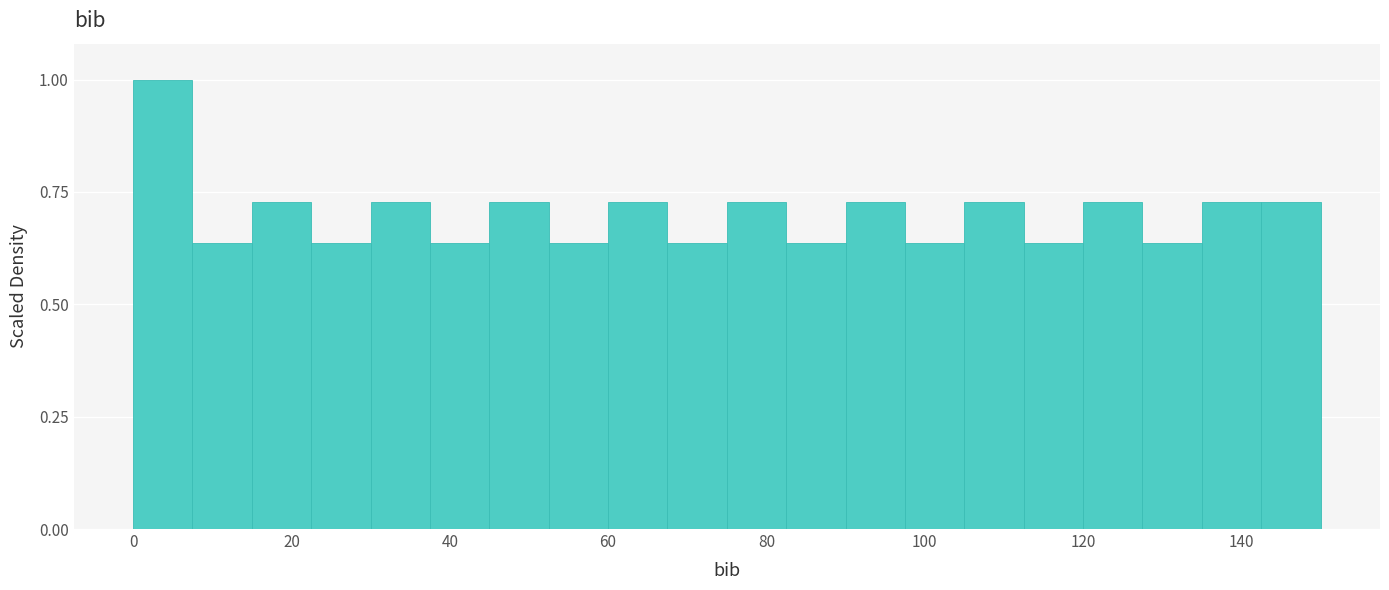

Read against the x-axis, roughly where is the centre of the tallest bar?

4